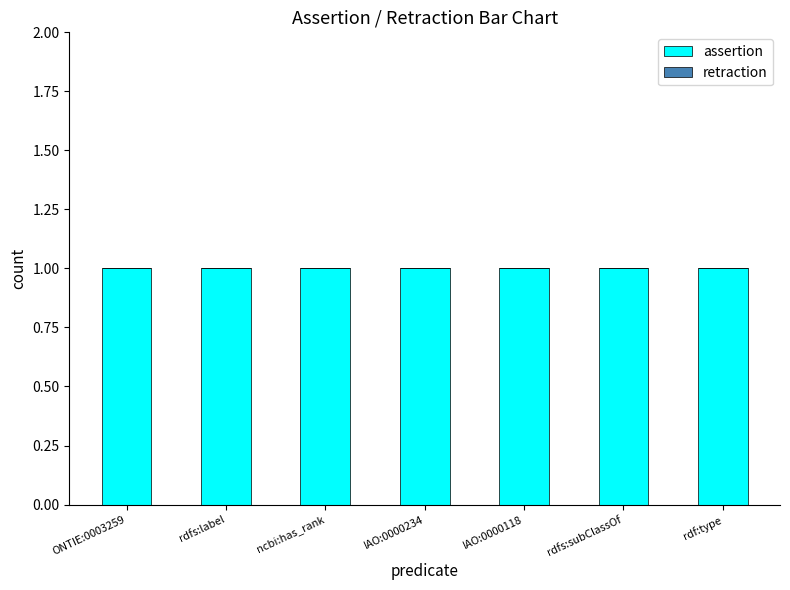

What is the label of the 2nd bar from the left?

rdfs:label